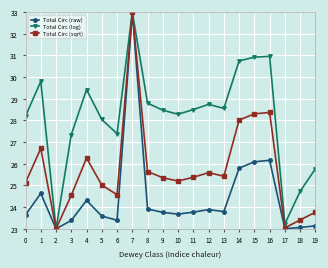

Between 11 and 18, which series saw the biggest shift?

Total Circ (log)